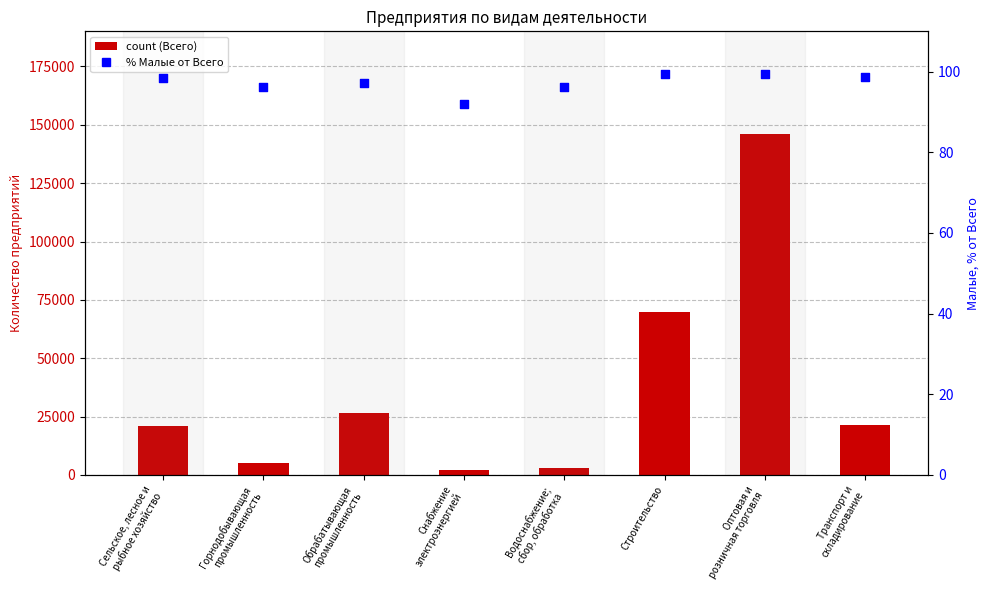

What is the total value across all series at Транспорт и
складирование?

21431.6